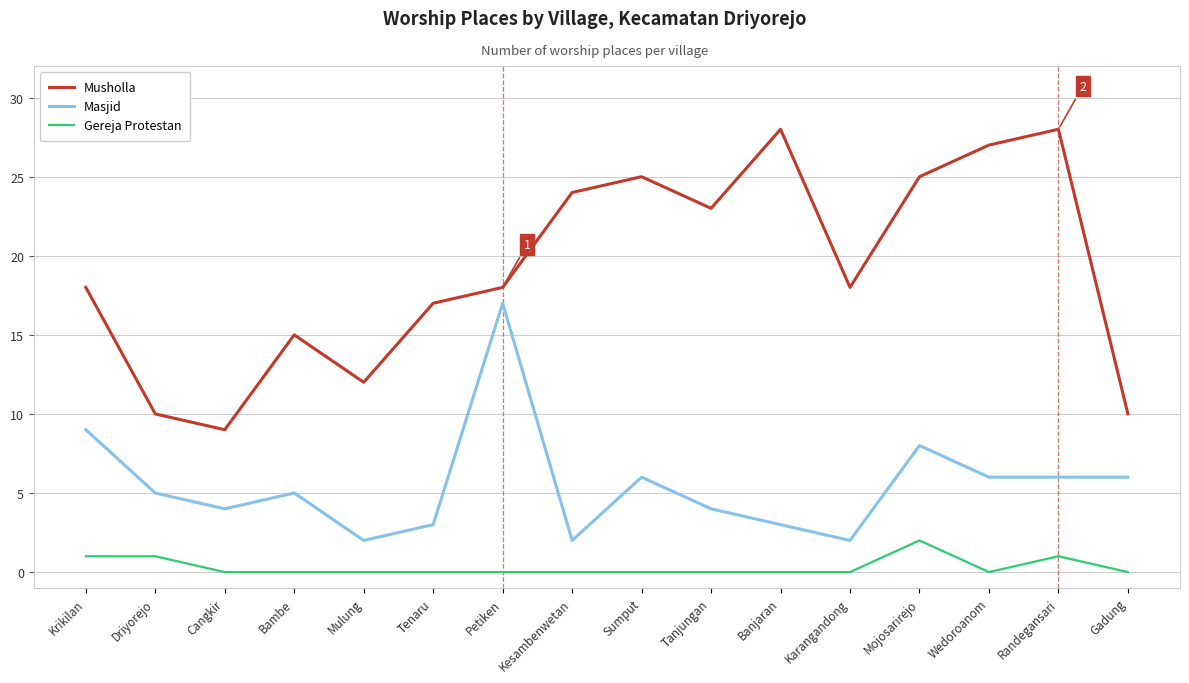

Between Tenaru and Tanjungan, which series saw the biggest shift?

Musholla